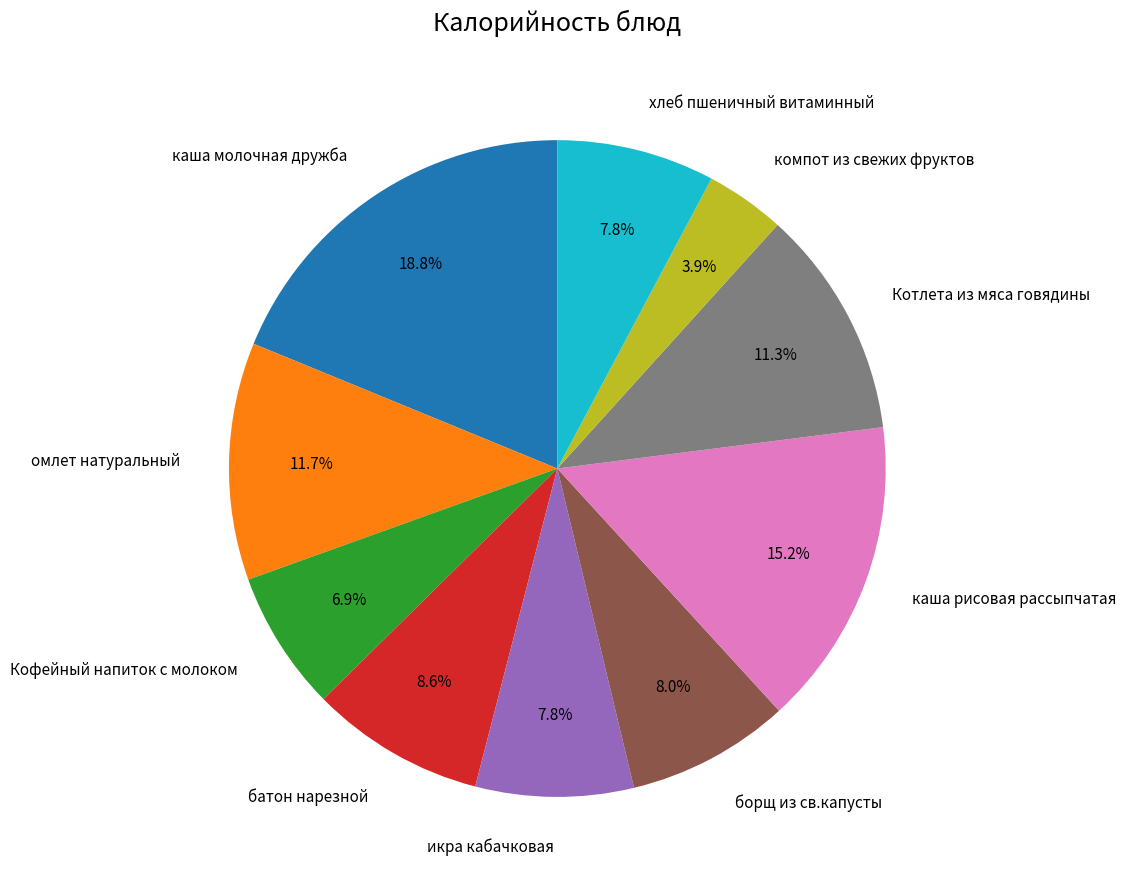

Is there a majority slice in this chart?

No